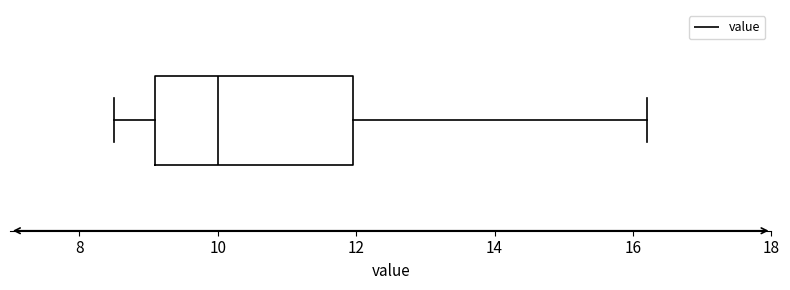

Read this box plot against the x-axis: the position of the median line, the range covered by the box, and the ends of both whiskers. The values are not printed on the chart, so give them approximately, as read against the axis.

median 10.0, box 9.2 to 12.0, whiskers 8.6 to 16.2